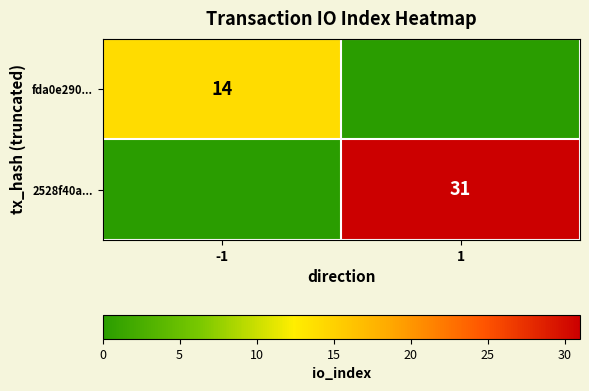

True or false: fda0e290... has a value of 14 at -1.

True